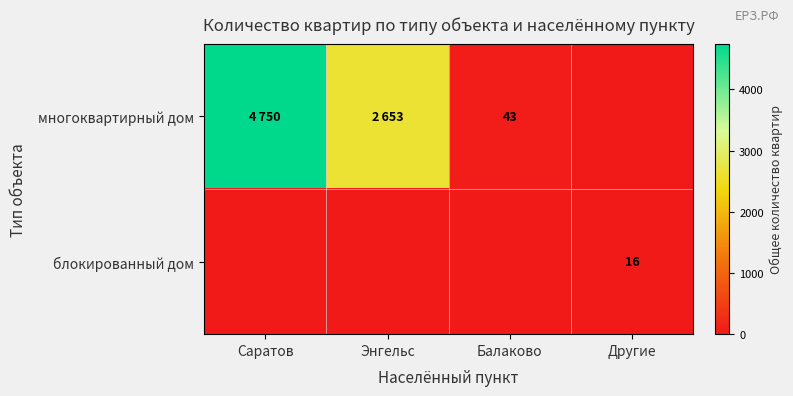

At which category is the sum across all series the highest?

Саратов